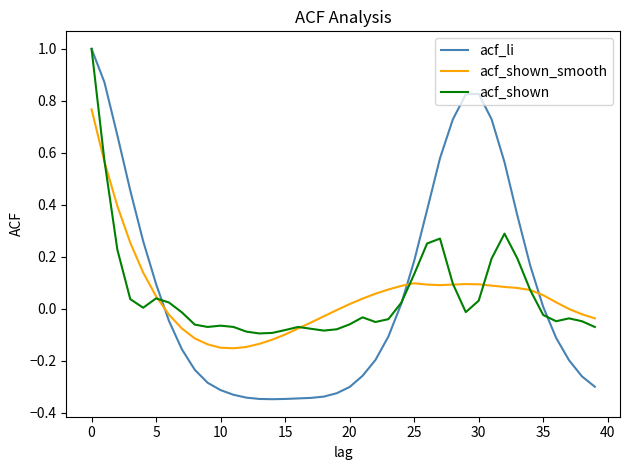

Which series has the largest range (max minus min)?

acf_li